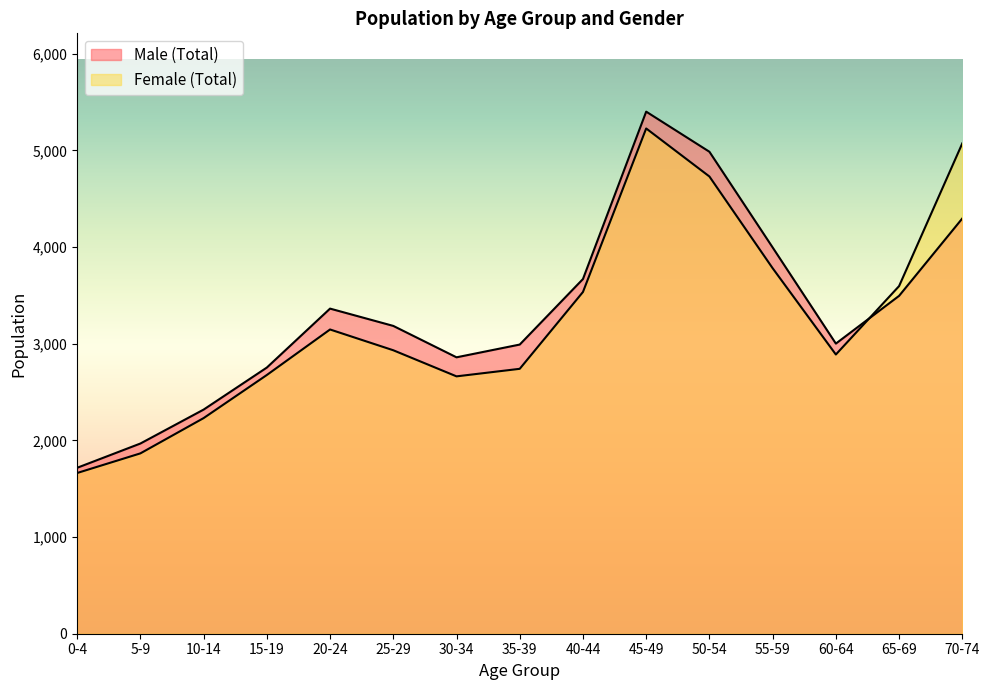

How many lines are shown in the chart?

2